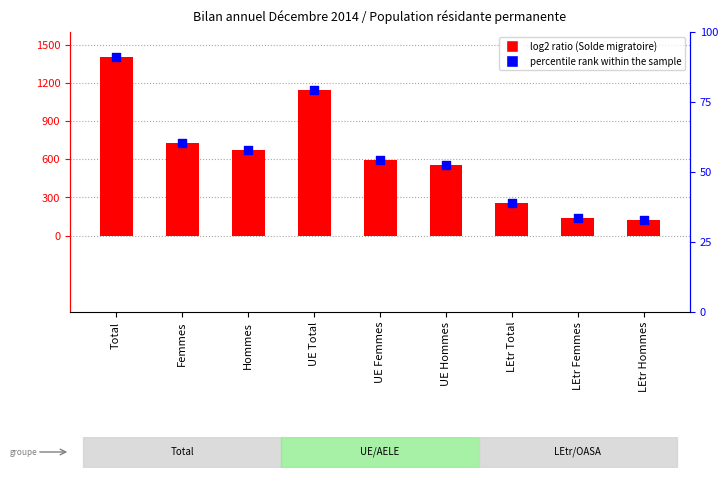

What is the total value across all series at UE Total?

1224.3